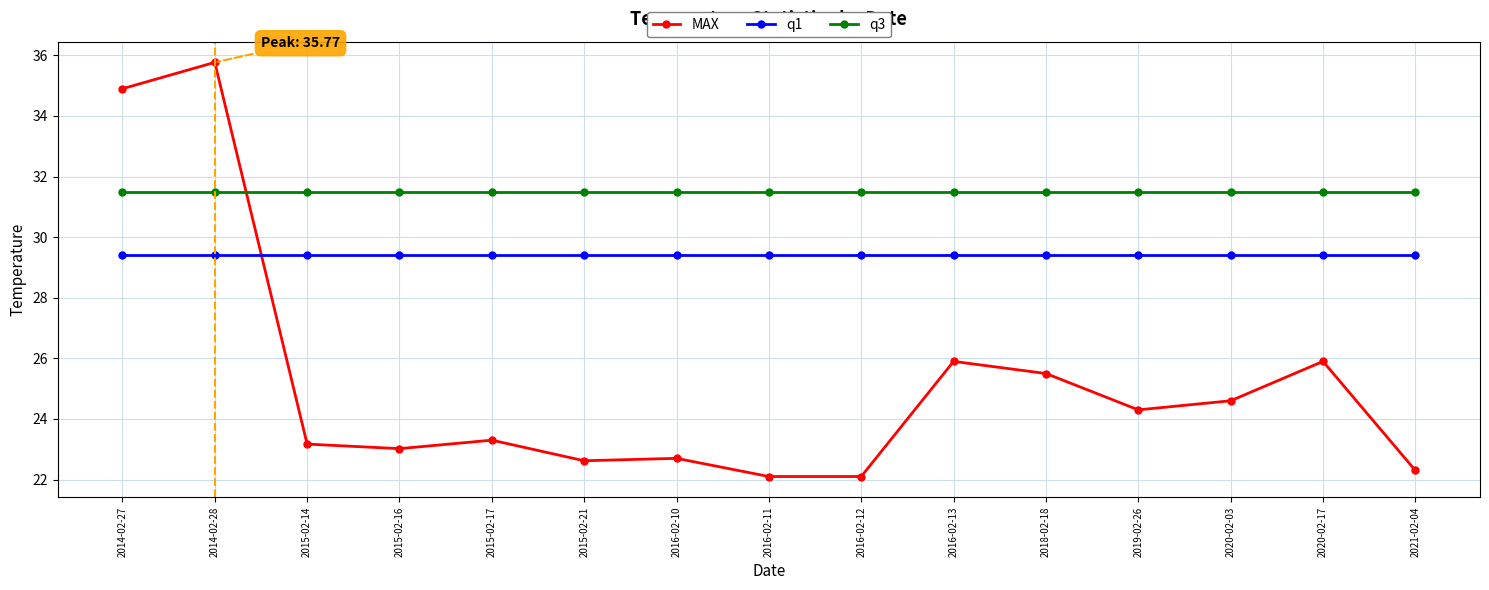

How many categories are shown in the chart?

15